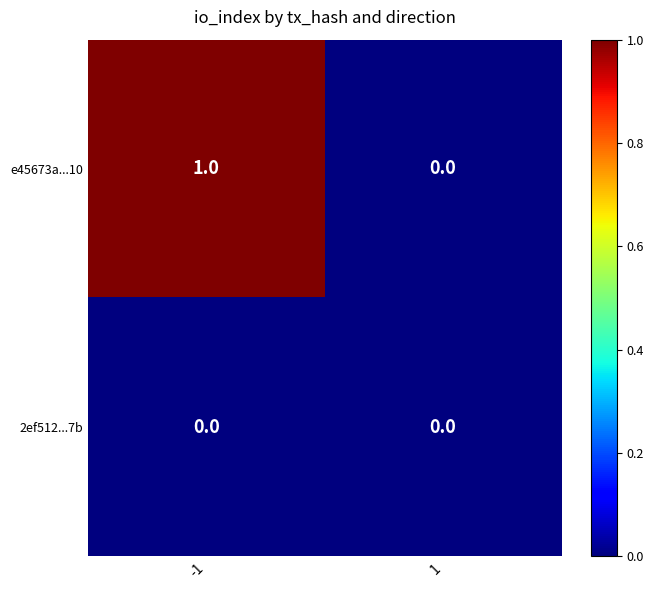

True or false: 2ef512...7b has a value of 0 at 1.

True